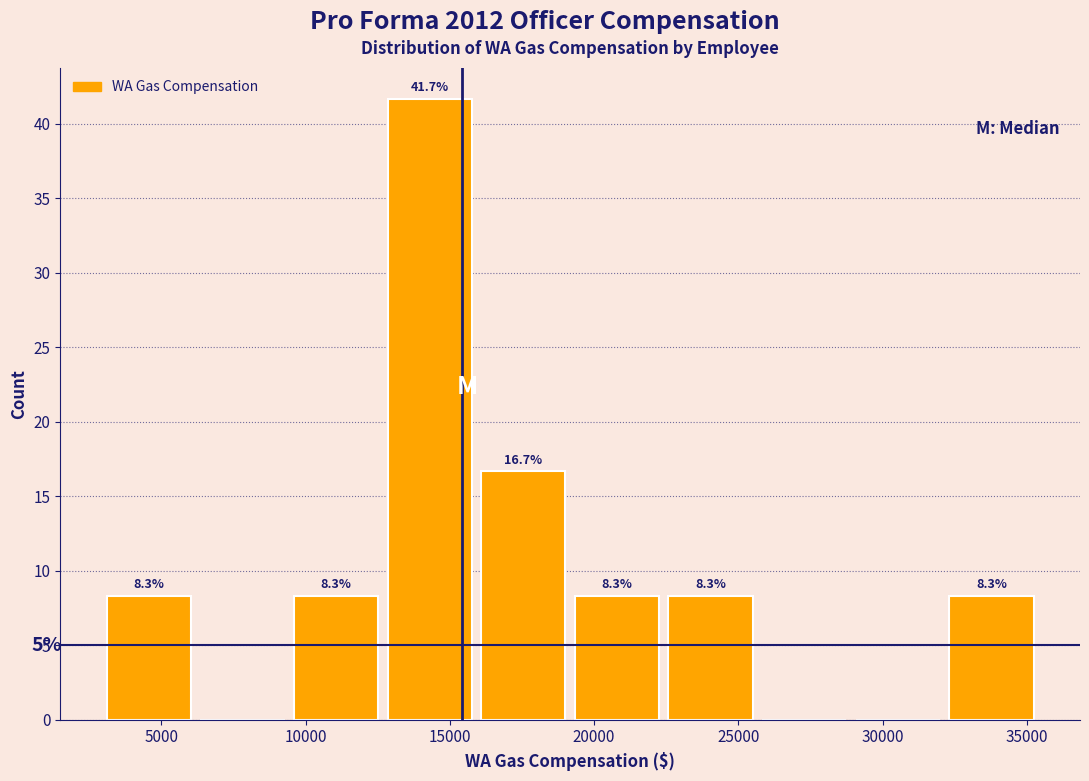

Over which range of the x-axis is the bar tallest?

13000 to 16000